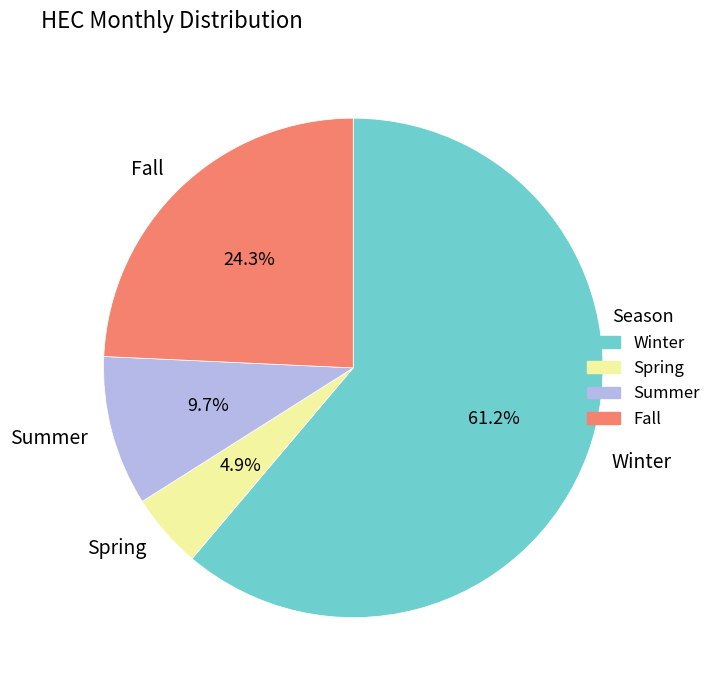

Which category has the biggest portion of the pie?

Winter